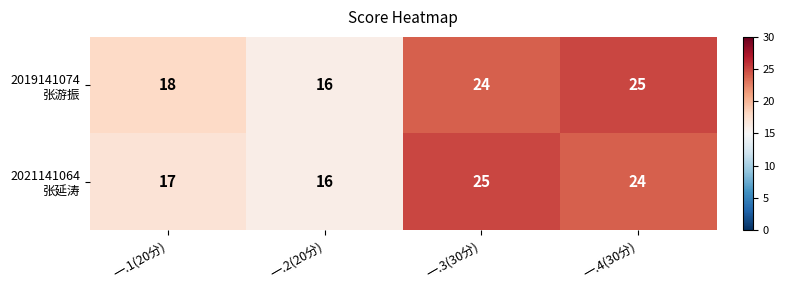

Which label corresponds to the smallest value in the chart?

一.2(20分)